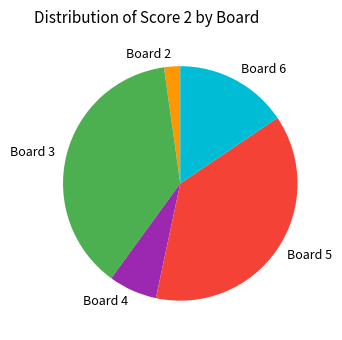

Does Board 2 represent more than half of the total?

No